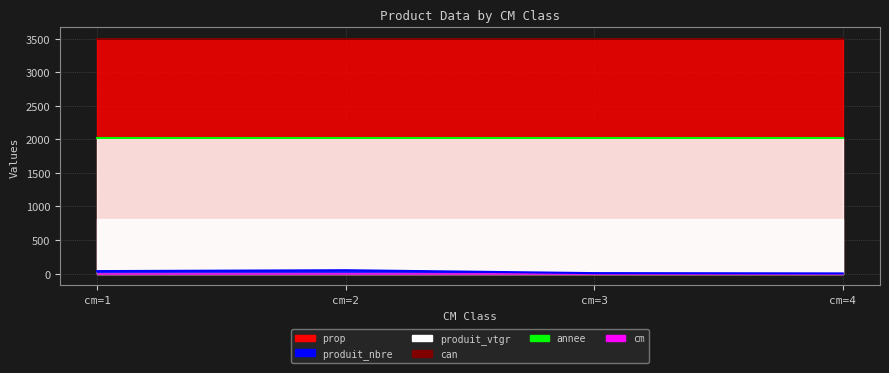

What is the value of the prop point at the 3rd from the left?

3493.0